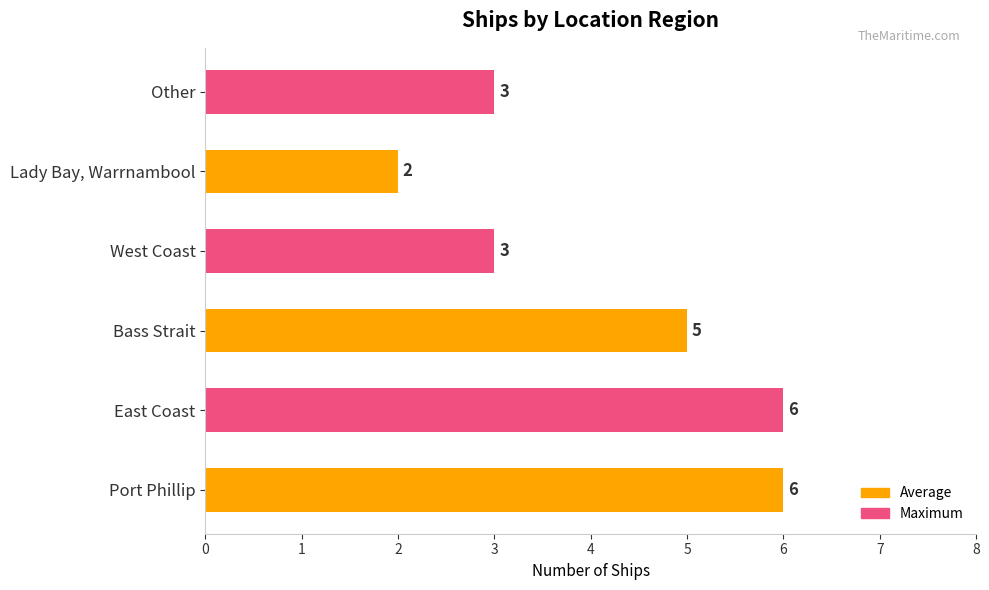

What is the change in value from East Coast to Other?

-3